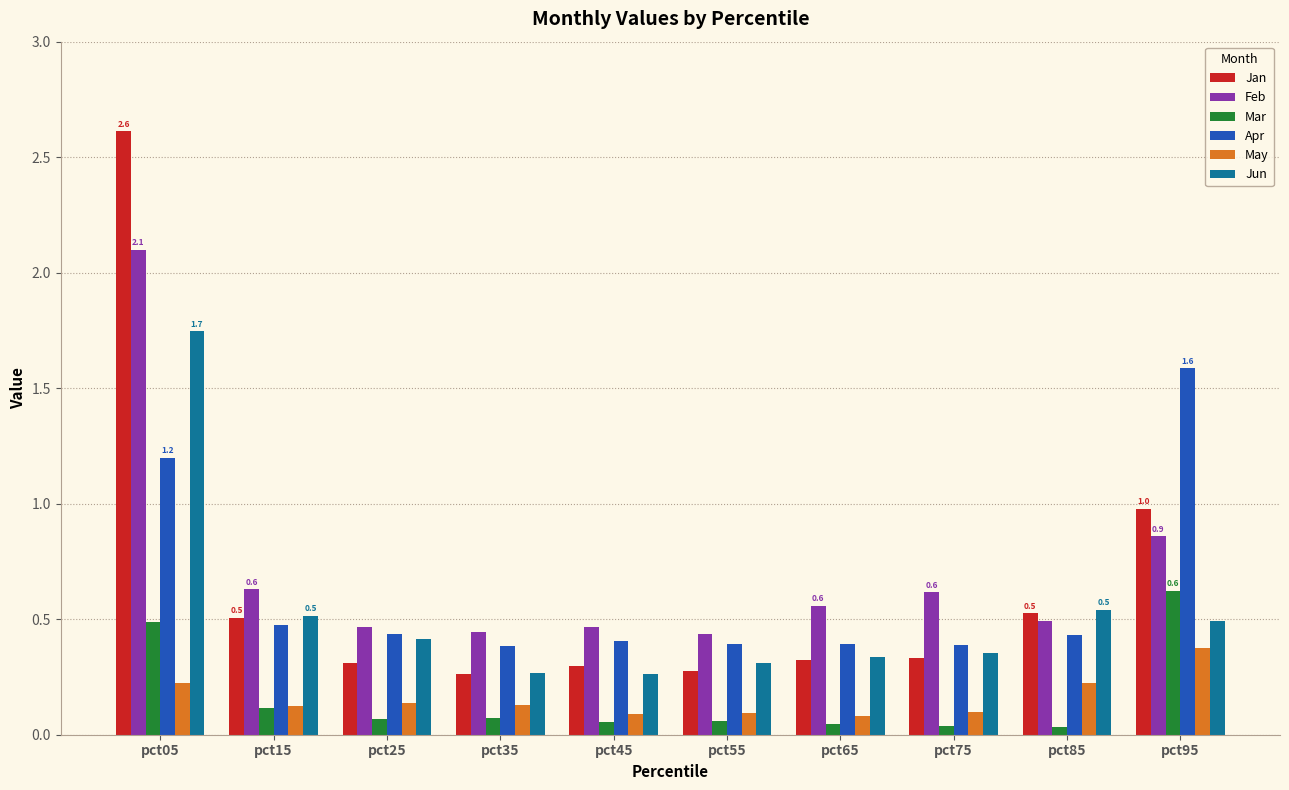

True or false: Jun has a value of 0.5 at pct75.

False